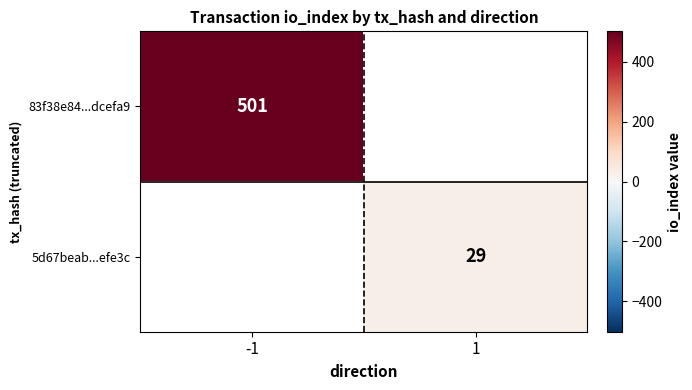

True or false: 5d67beab...efe3c has a value of 10 at 1.

False